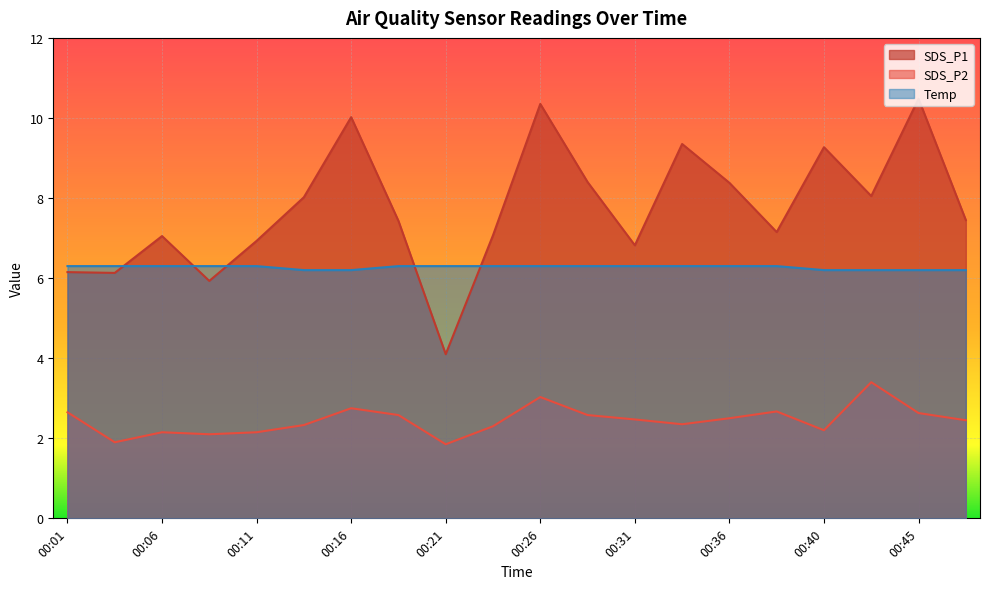

What are all the series names shown in the legend?

SDS_P1, SDS_P2, Temp